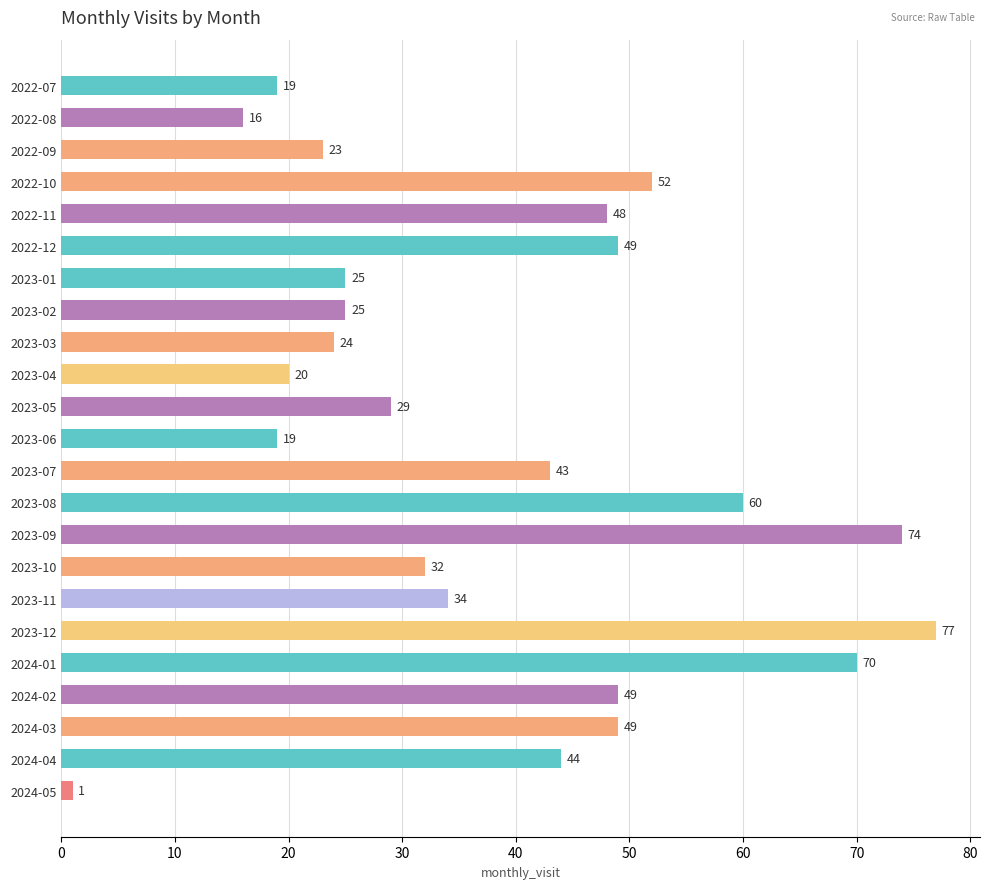

What position from the bottom is 2023-05?

13